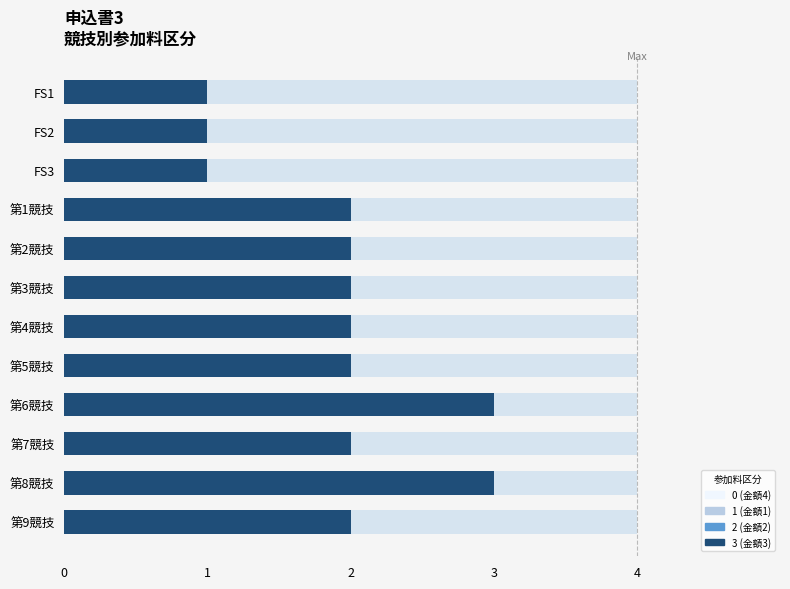

What is the value of the 参加料区分 bar at the 4th from the left?

2.0